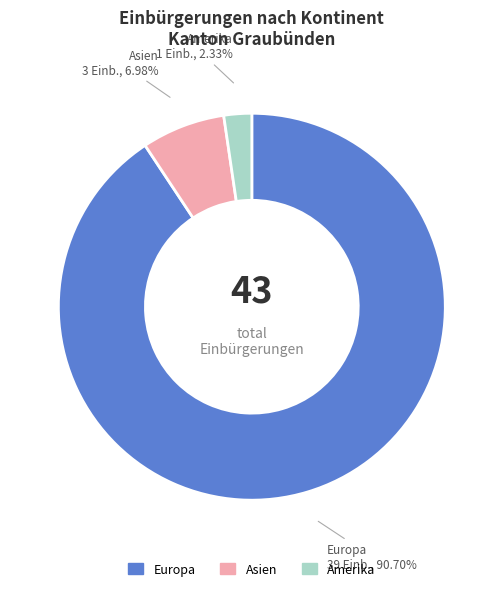

Is there any slice that represents more than half of the pie?

Yes